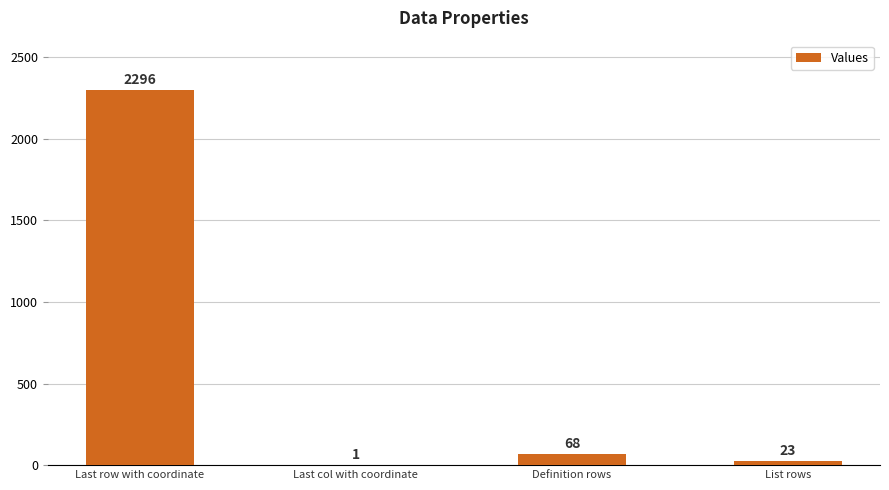

Reading left to right, list all the values displayed in this chart.

Last row with coordinate=2296	Last col with coordinate=1	Definition rows=68	List rows=23